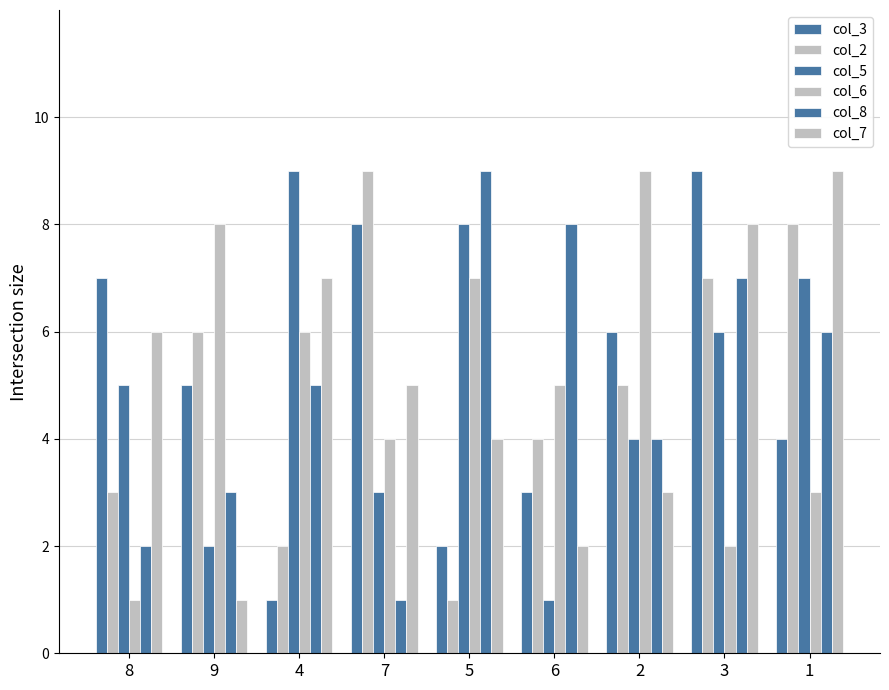

True or false: col_3 has a value of 8 at 2.

False